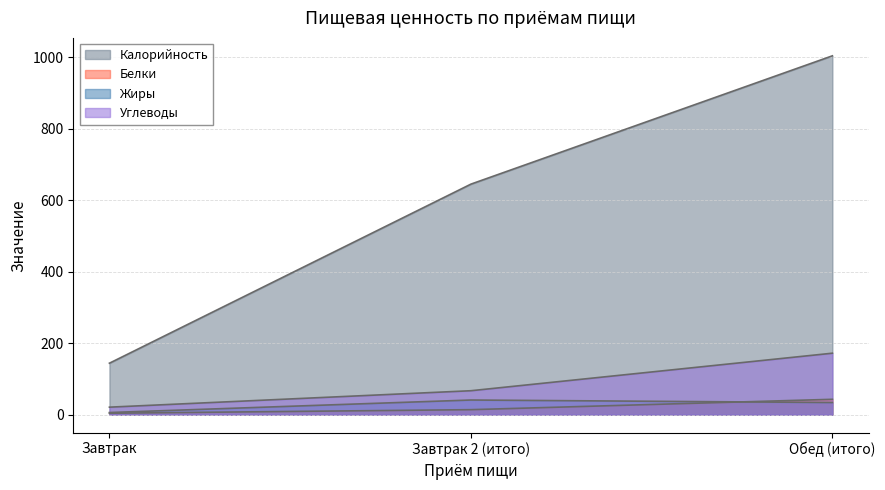

What is the difference between the highest and lowest values at Завтрак?

140